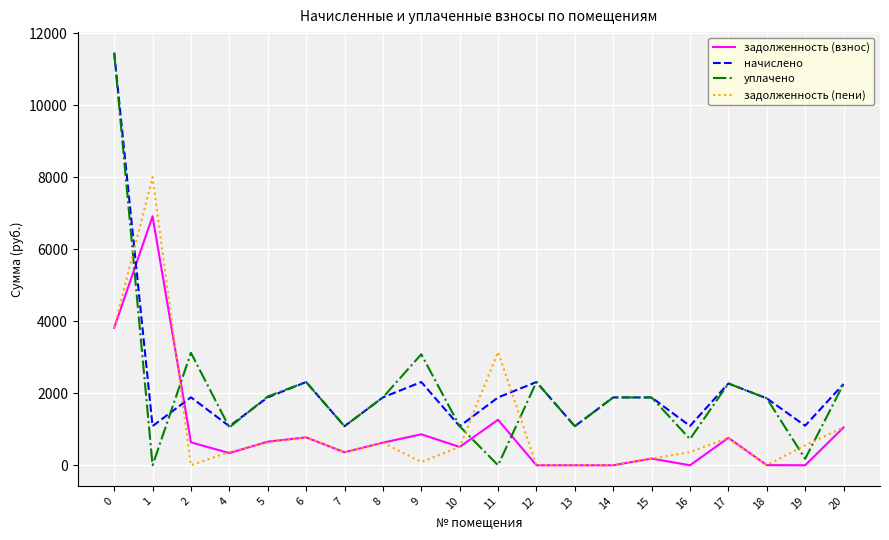

Which series has the largest range (max minus min)?

уплачено